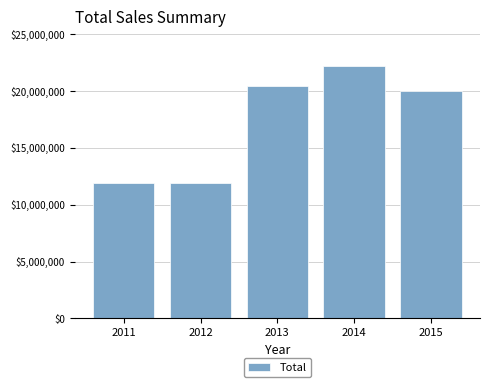

The chart shows a value of 11865035 at 2011. True or false?

True